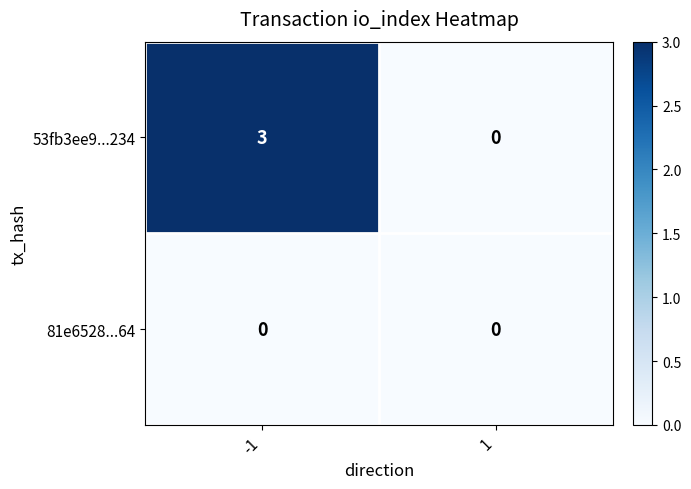

Is it true that 53fb3ee9...234 equals 3 at -1?

True